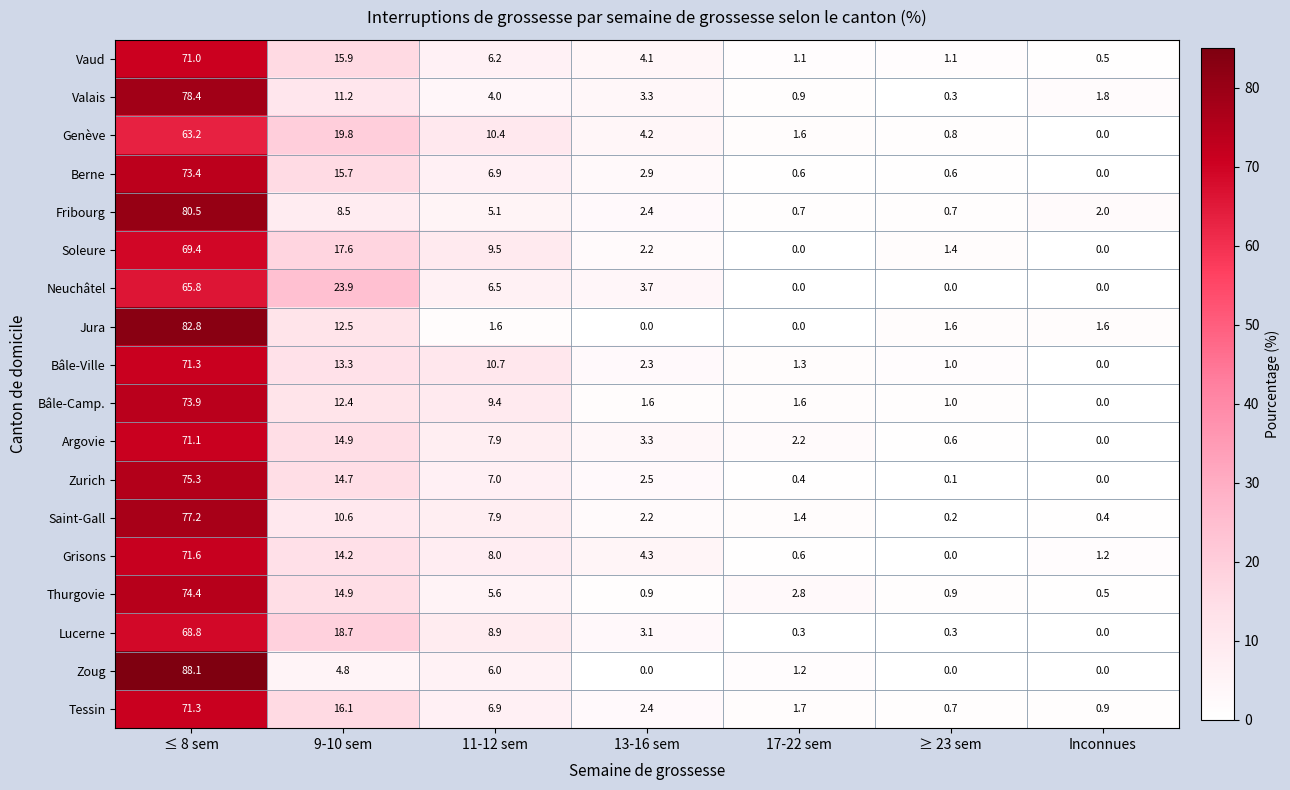

Where does the Tessin series first go above 2?

≤ 8 sem